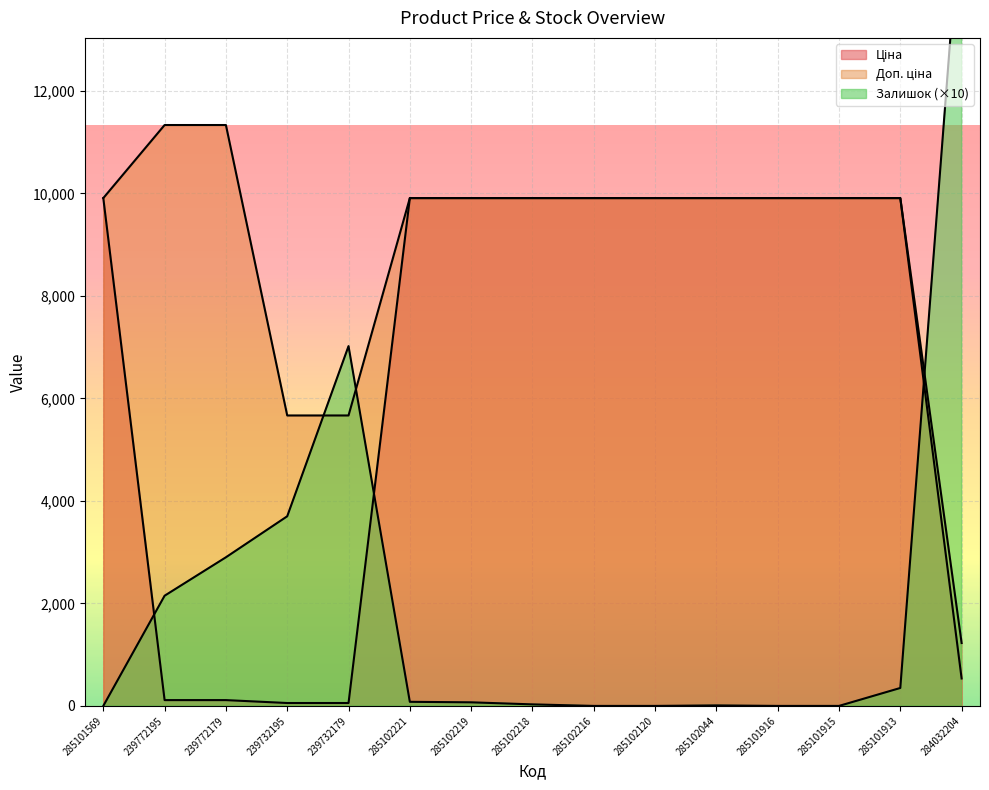

What is the sum of the Залишок values at 239732179 and 285102219?

7090.0